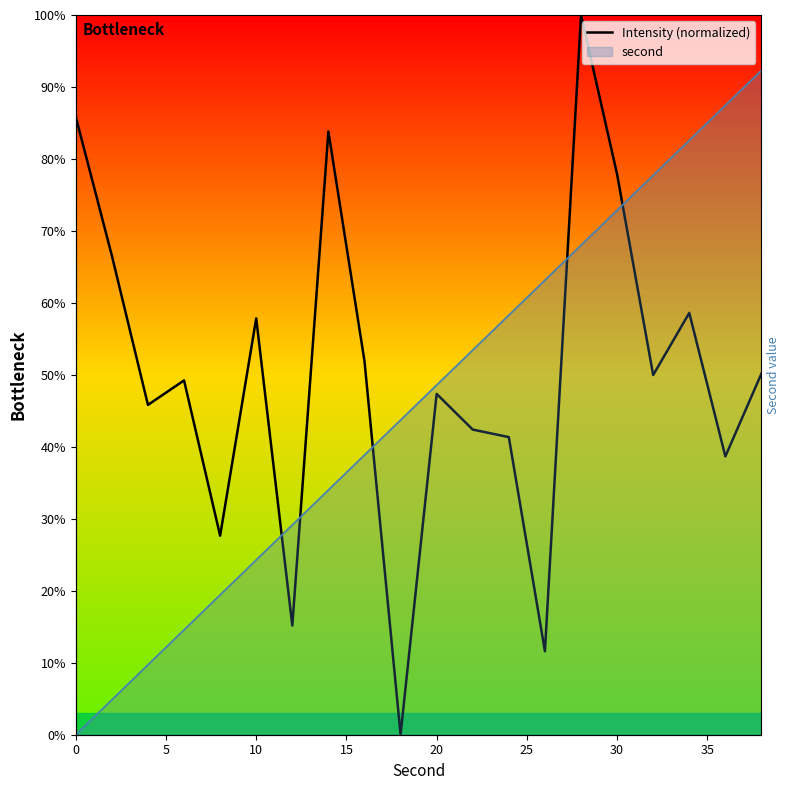

Reading right to left, what are all the values shown in this chart?

Intensity Bottleneck: 50.2	38.7	58.6	50.0	77.9	100.0	11.6	41.4	42.4	47.4	0.0	51.9	83.8	15.2	57.8	27.7	49.2	45.8	66.6	85.8
second: 60.0	56.8	53.7	50.5	47.4	44.2	41.1	37.9	34.7	31.6	28.4	25.3	22.1	18.9	15.8	12.6	9.5	6.3	3.2	0.0